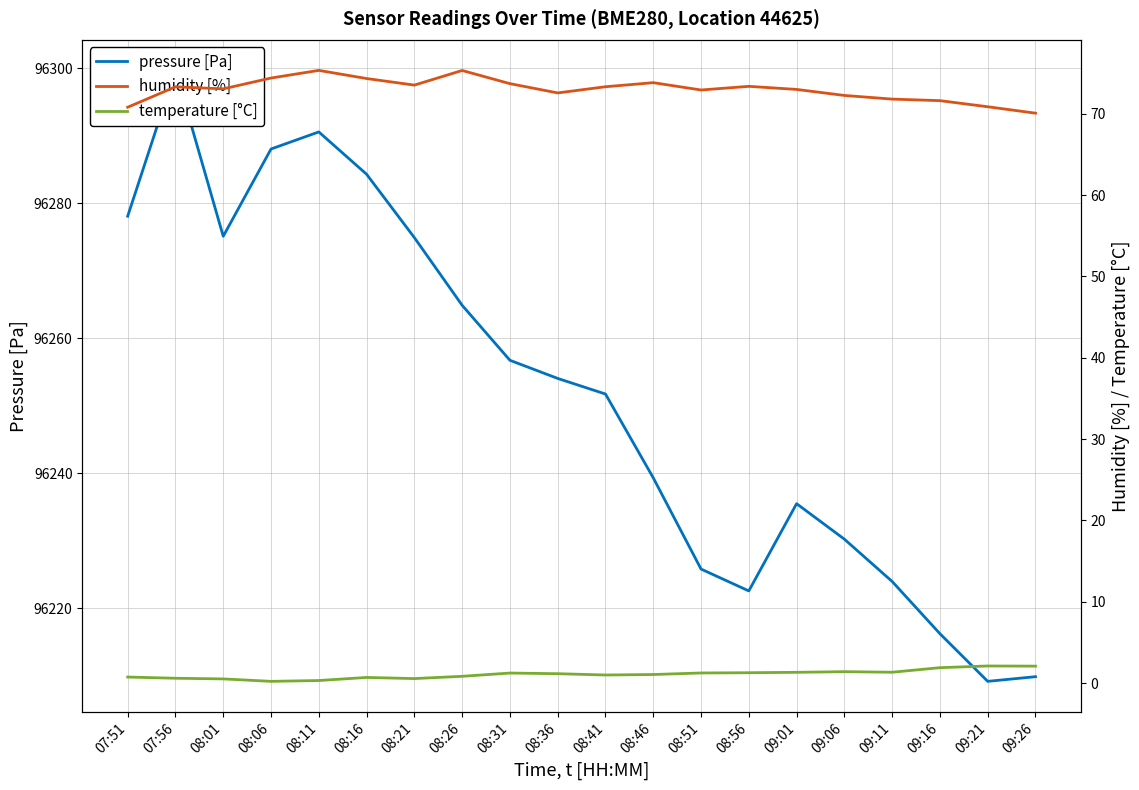

At which label does temperature [°C] reach its minimum?

08:06